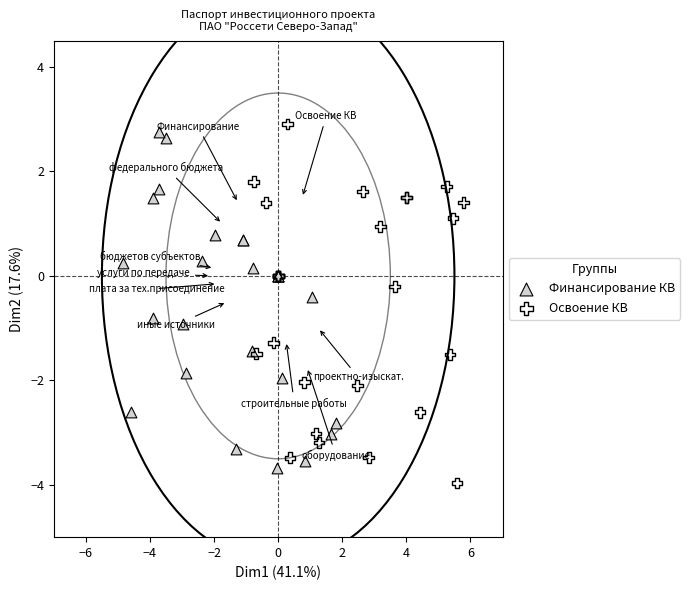

Which series has the largest Y range (max minus min)?

Освоение КВ